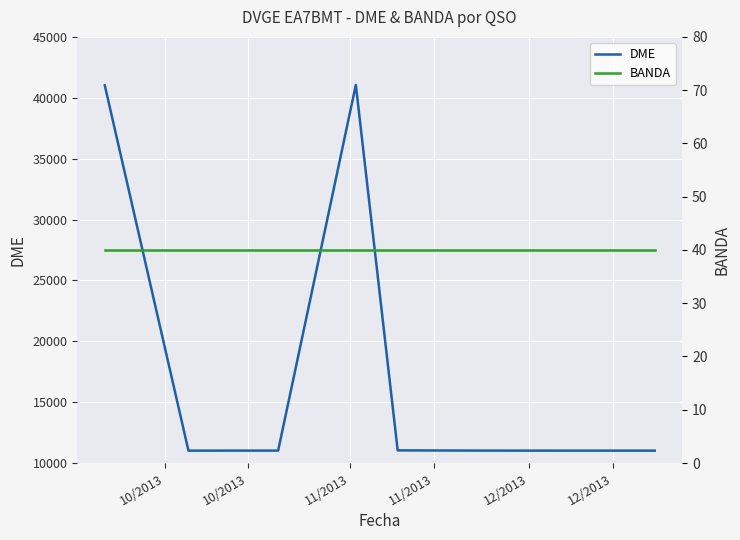

What is the lowest value of the BANDA series?

40